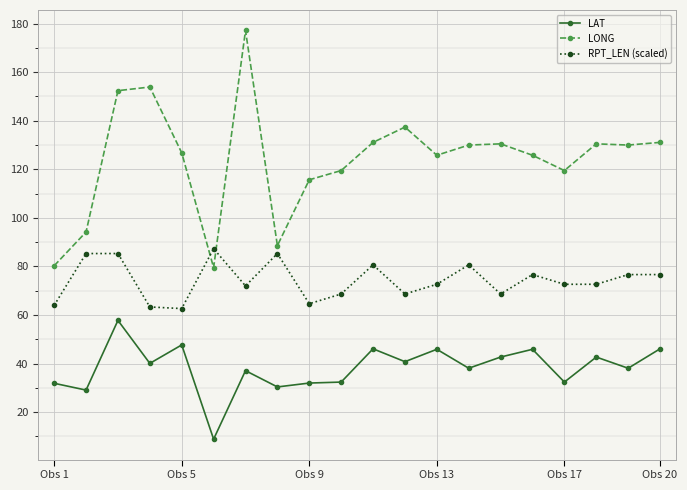

List the series in order of their overall mean, lowest first.

LAT, RPT_LEN (scaled), LONG